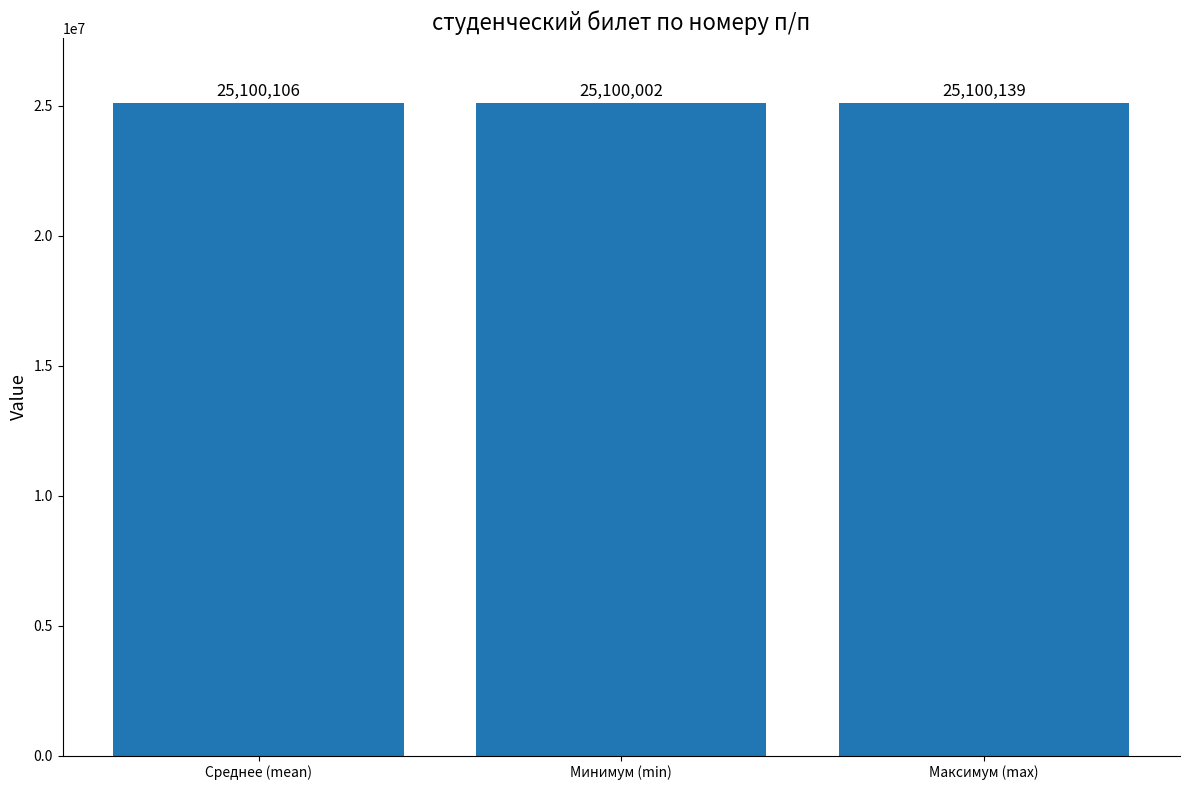

What is the greatest value displayed?

25100139.0